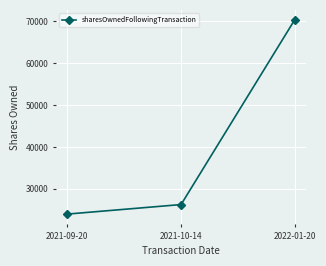

Reading right to left, what are all the values shown in this chart?

70429	26234	23957